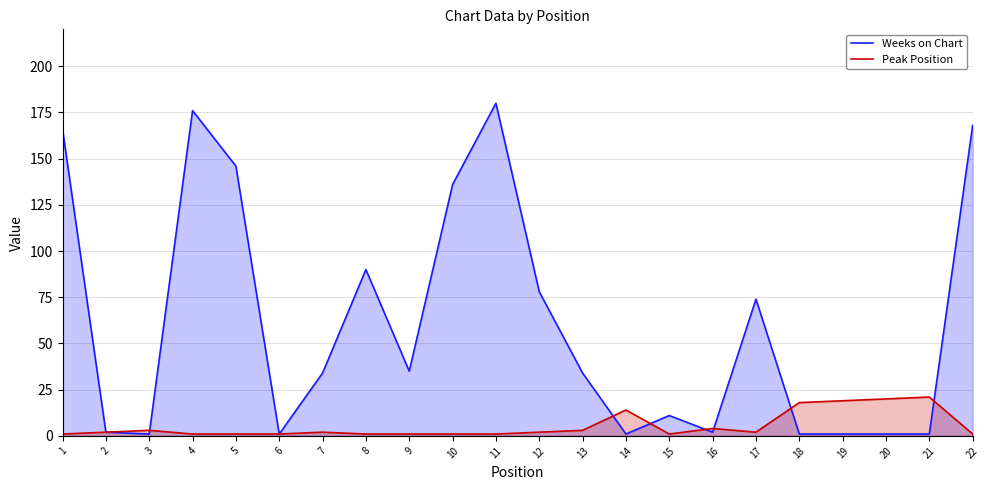

What is the difference between the second highest and minimum values in the Peak Position series?

19